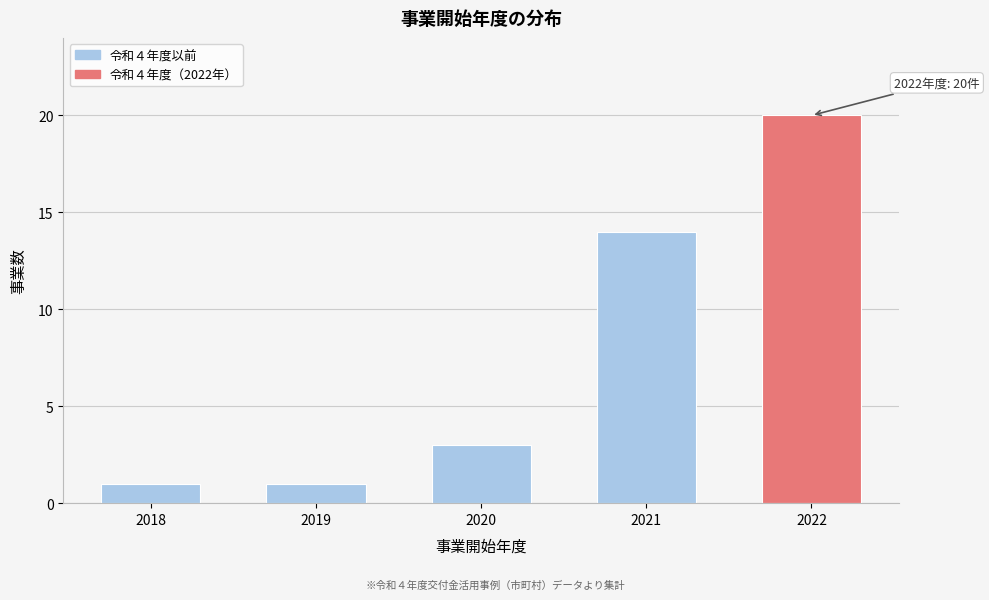

Reading right to left, what are all the values shown in this chart?

2022=20	2021=14	2020=3	2019=1	2018=1